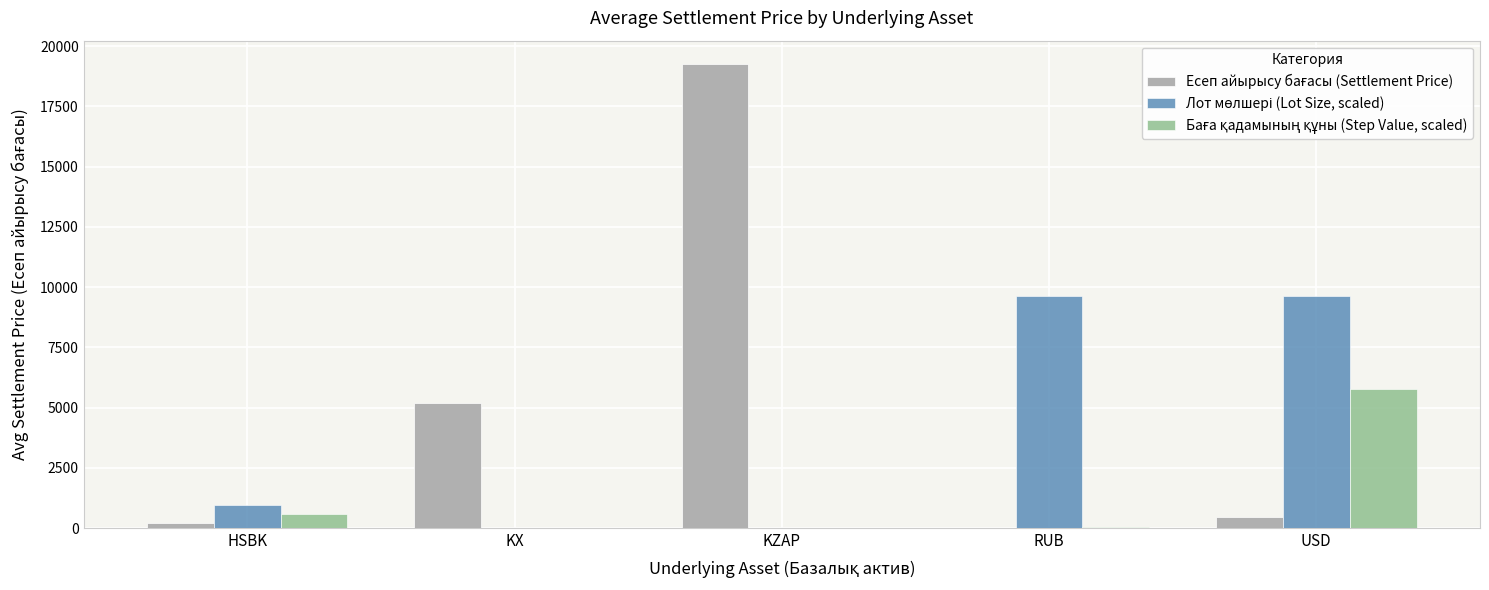

At which category is the sum across all series the highest?

KZAP